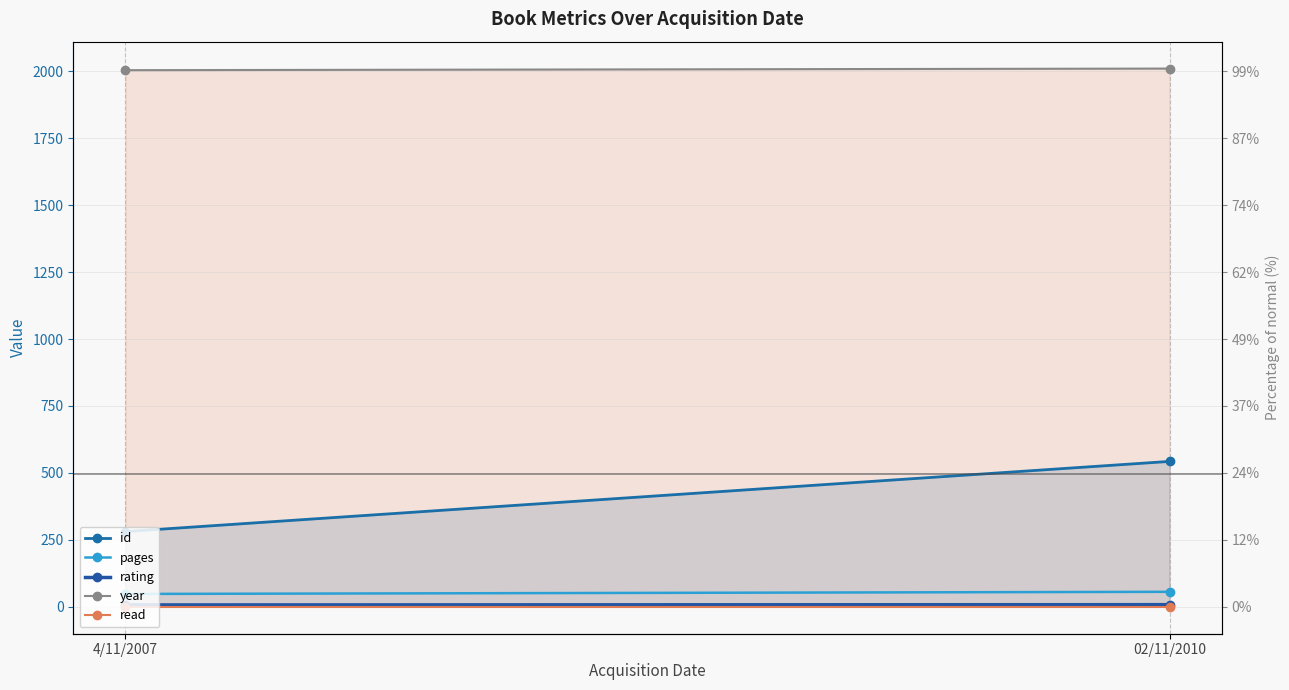

What is the label of the 1st point from the right?

02/11/2010